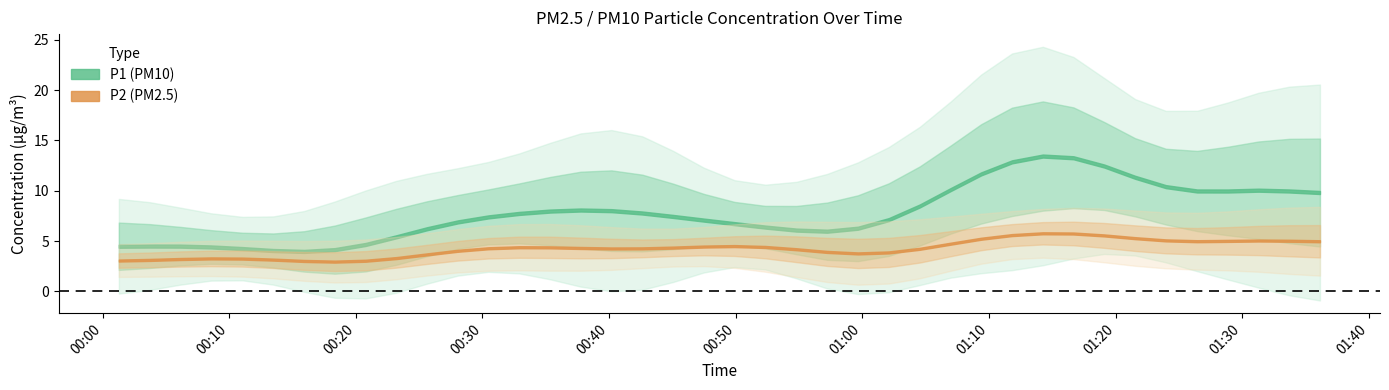

How many lines are shown in the chart?

2